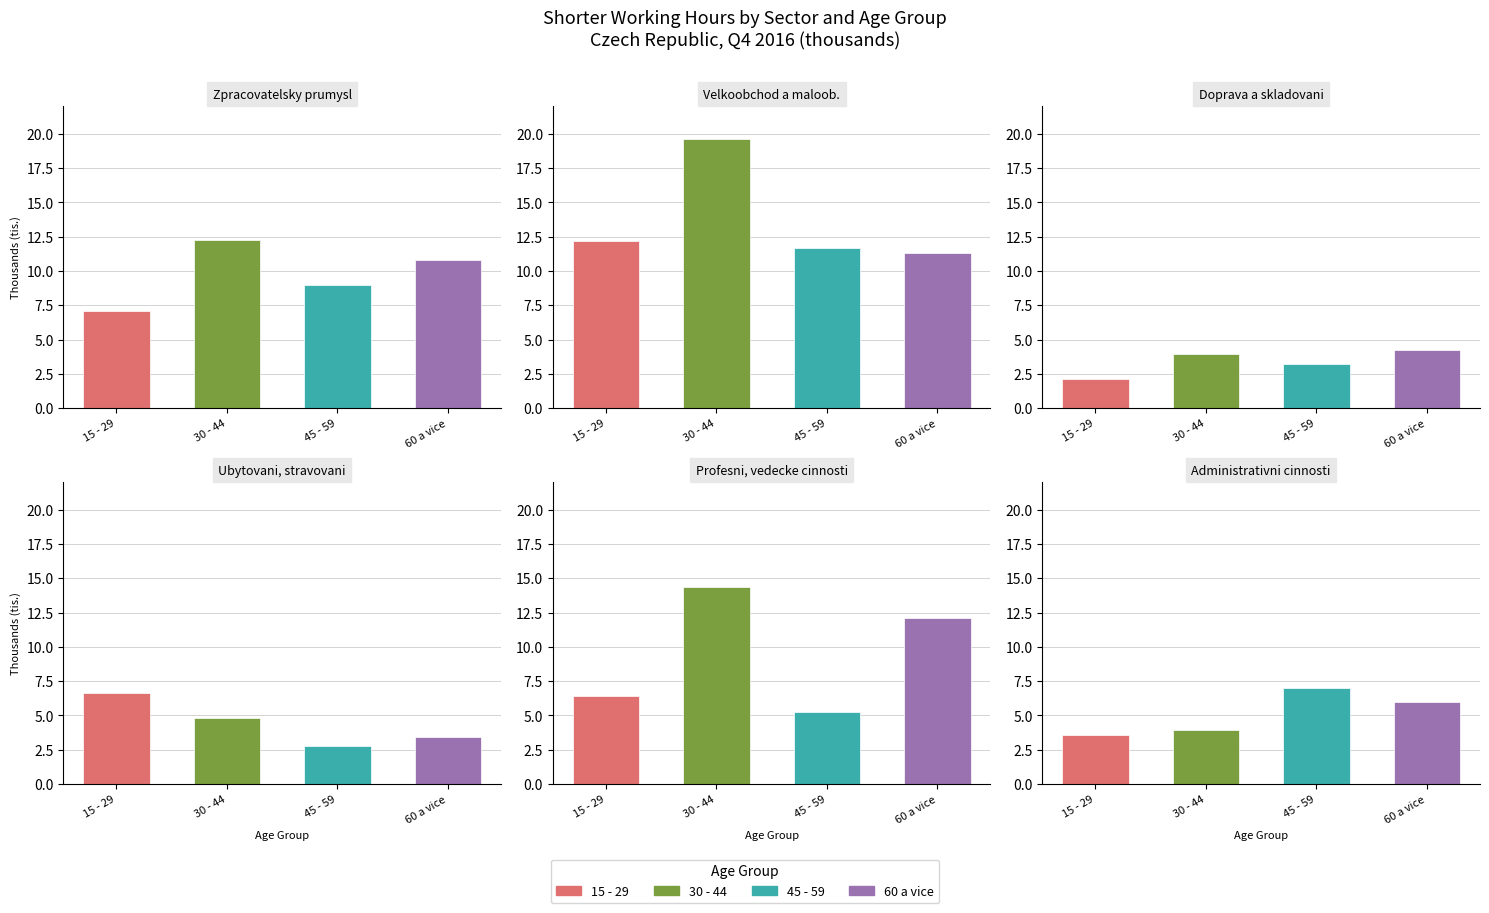

At how many categories does at least one series exceed 11?

5